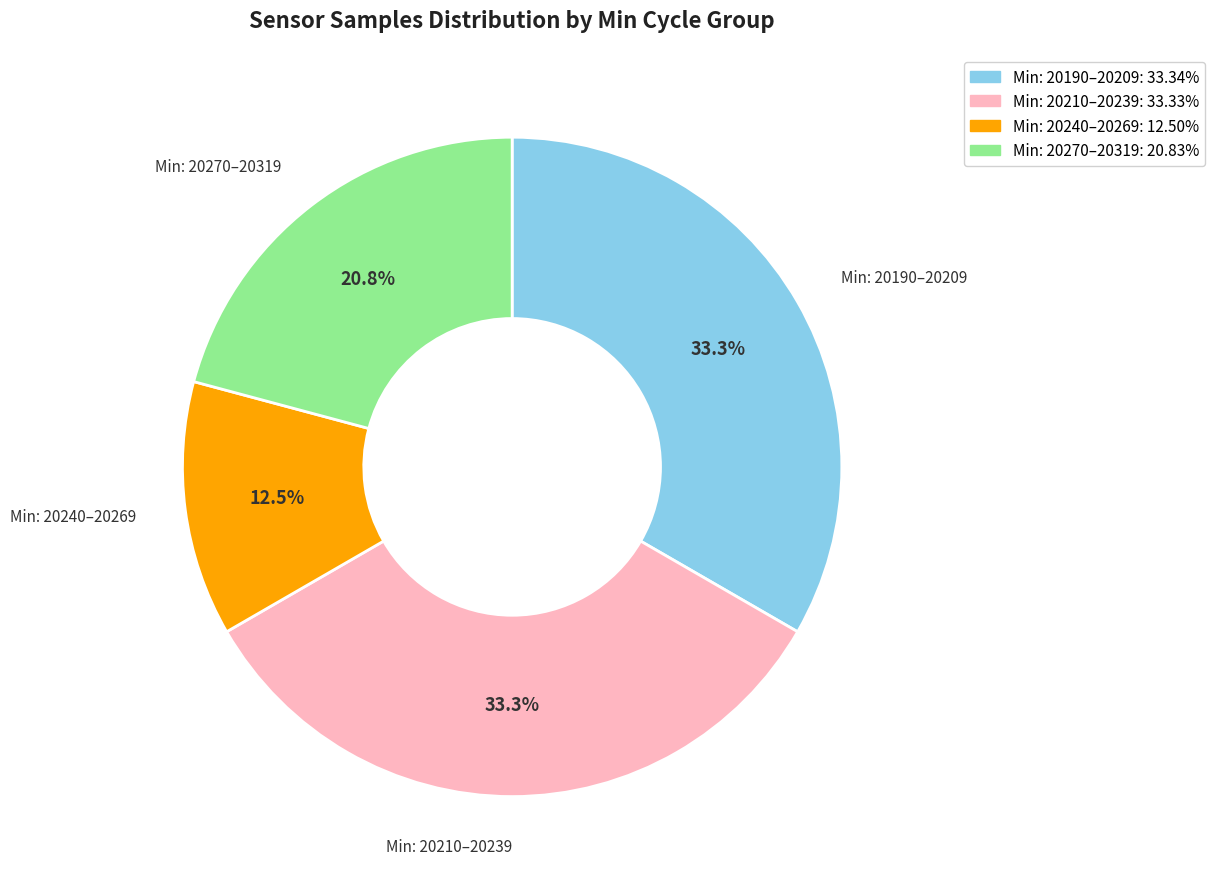

Is there any slice that represents more than half of the pie?

No